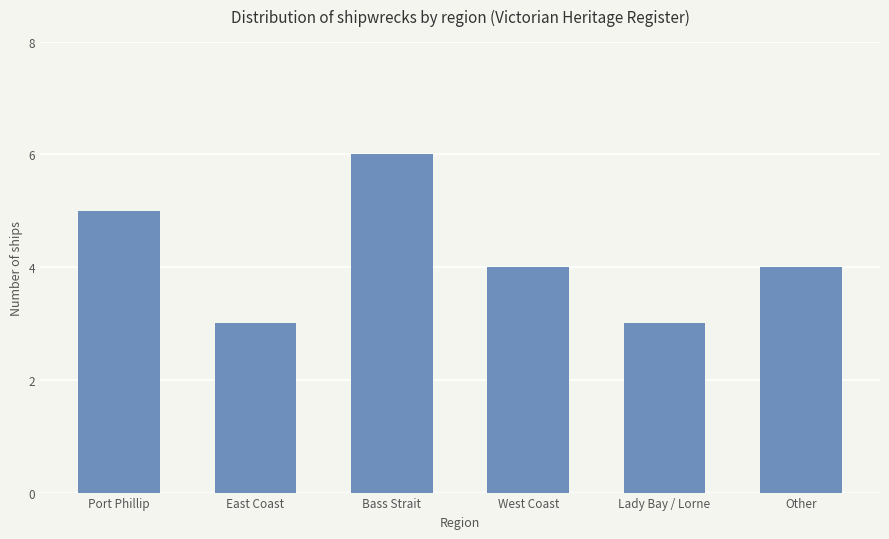

How many bars are there in total?

6